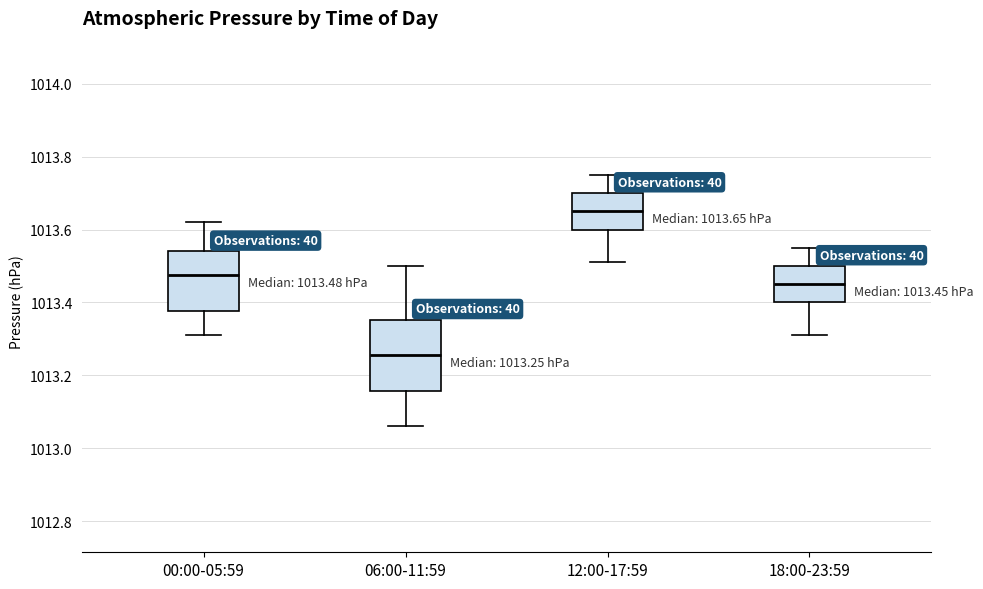

Which box is the tallest, from its lower edge to its upper edge?

06:00-11:59